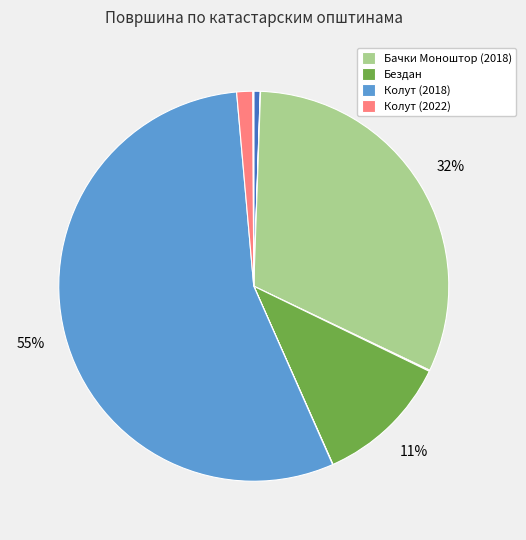

Is there a majority slice in this chart?

Yes